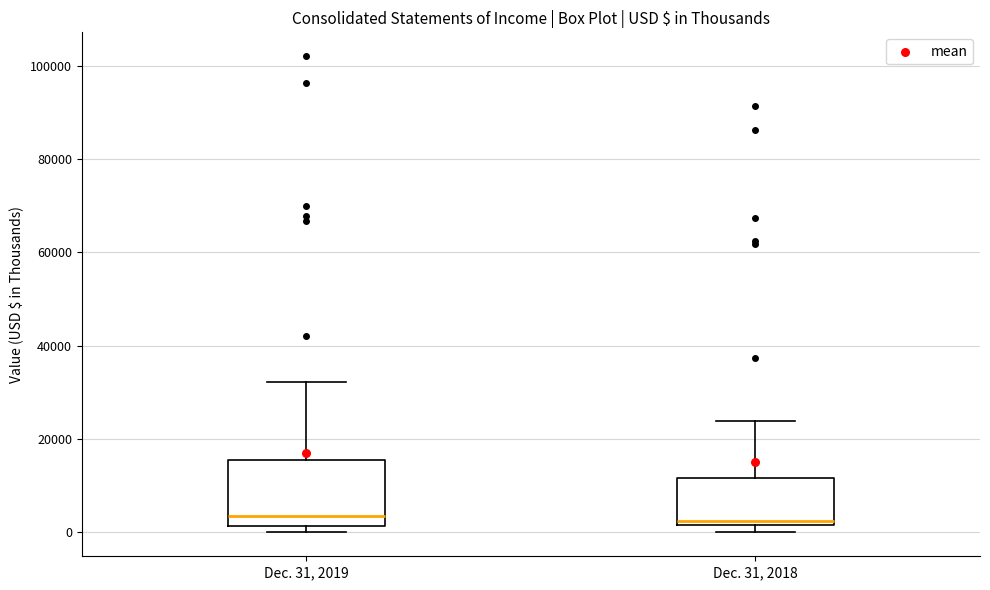

Reading left to right, transcribe this box plot: for each box, give where its median line is, the range the box spans, and where its two whiskers end, as read against the y-axis. The values are not printed on the chart, so give them approximately, as read against the axis.

Dec. 31, 2019: median 4000, box 2000 to 16000, whiskers 0 to 32000
Dec. 31, 2018: median 2000 (just above the box's lower edge), box 2000 to 12000, whiskers 0 to 24000